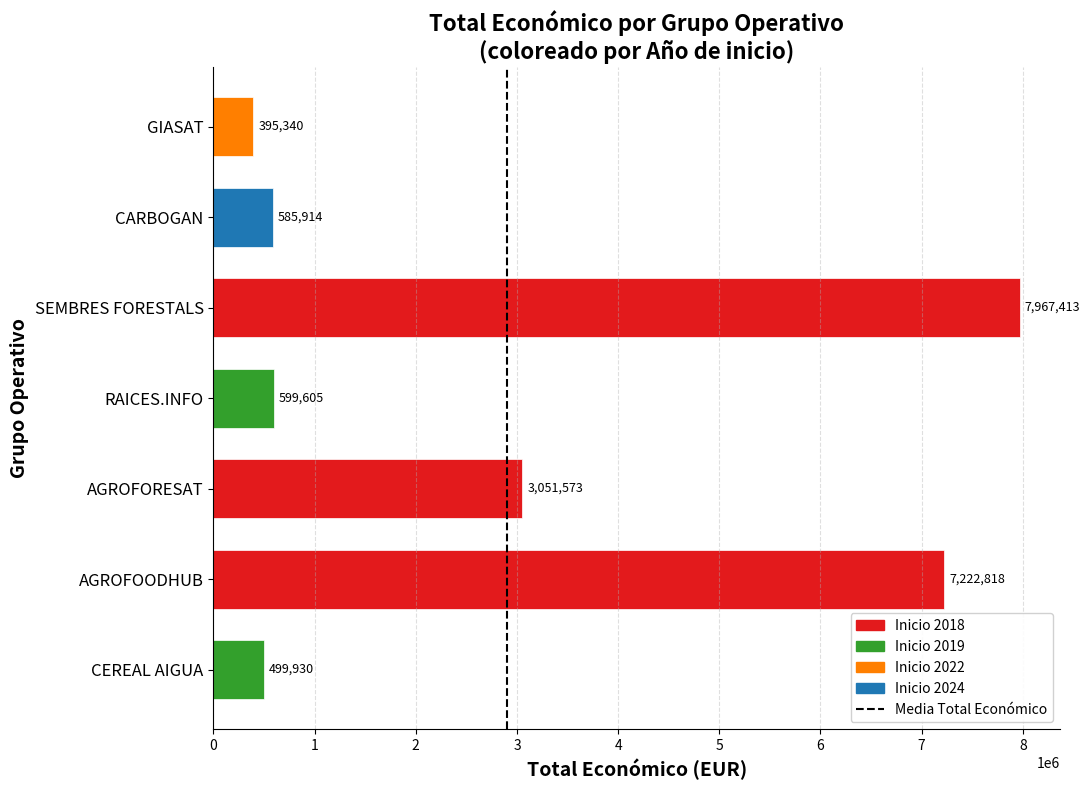

Reading bottom to top, extract all data points from this chart.

499930	7222818	3051573	599605	7967413	585914	395340